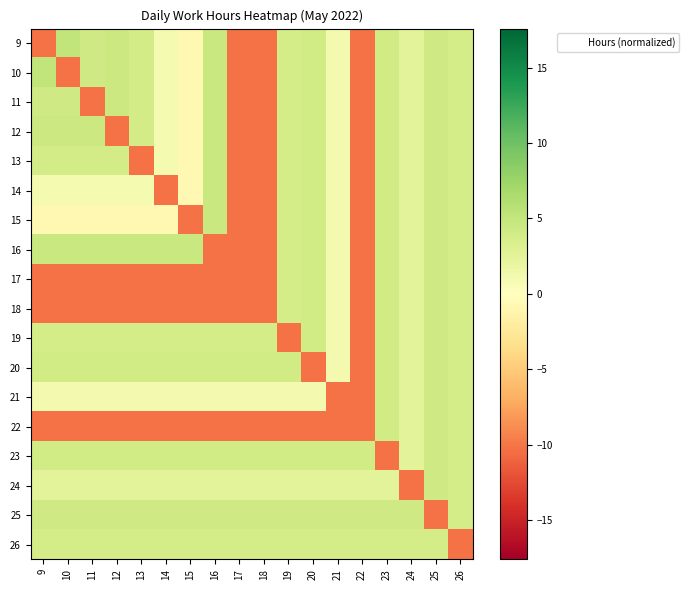

At how many categories does at least one series exceed 0?

18